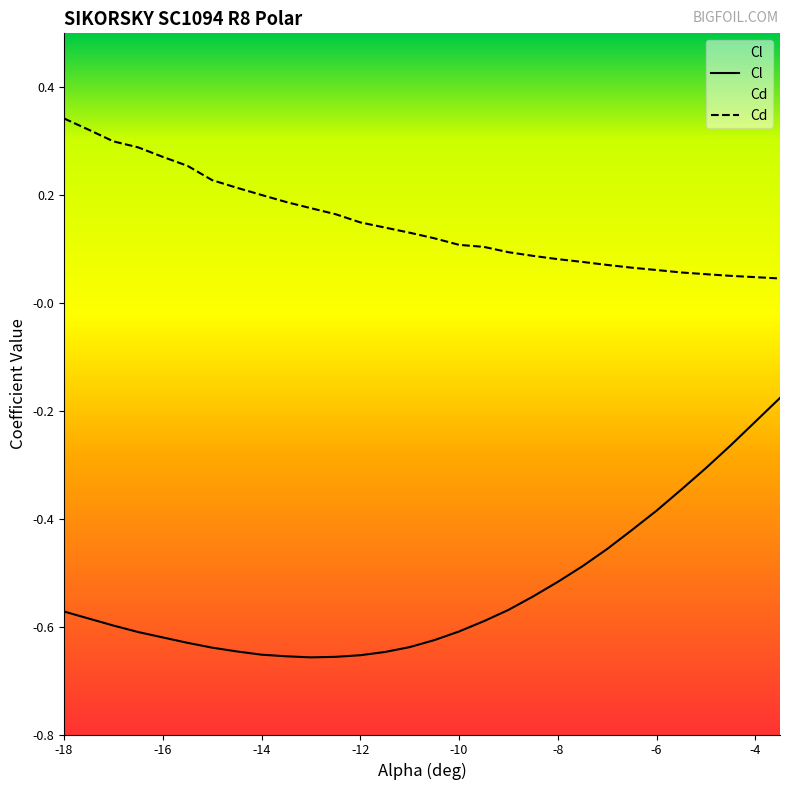

The value of Cl at -13.5 is -0.7. True or false?

True